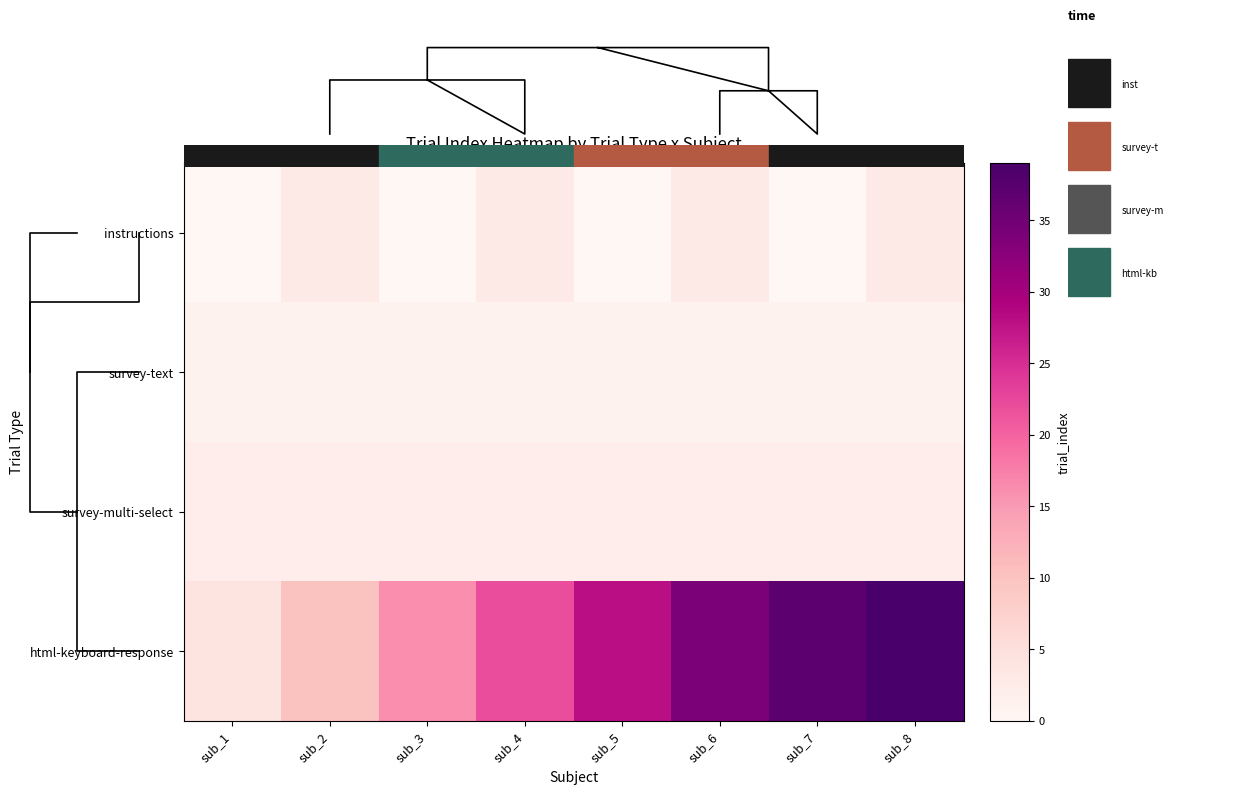

Where does the html-keyboard-response series first go above 28?

sub_6